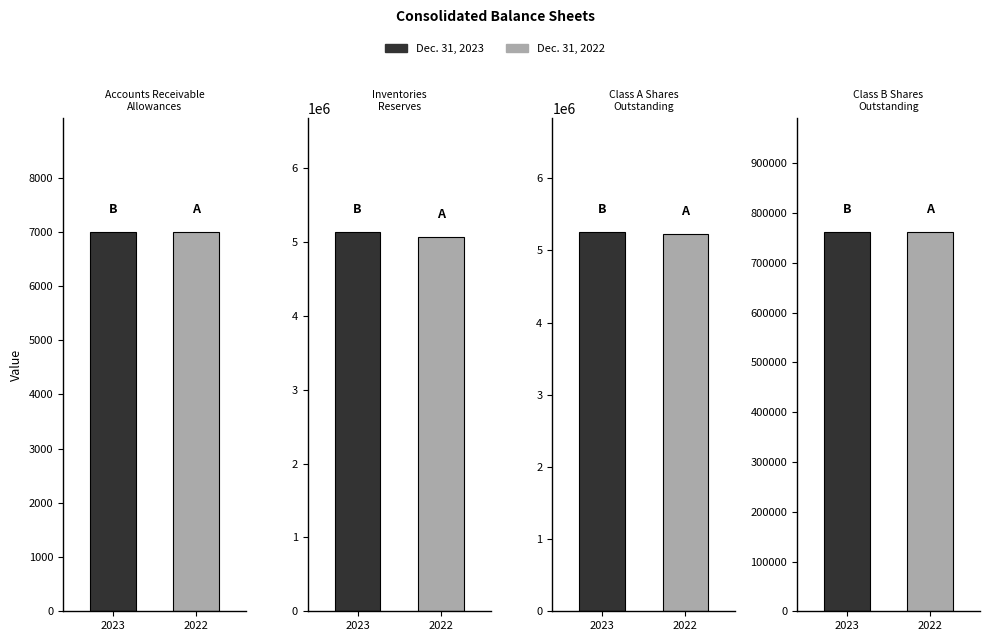

How many bars are there in total?

8